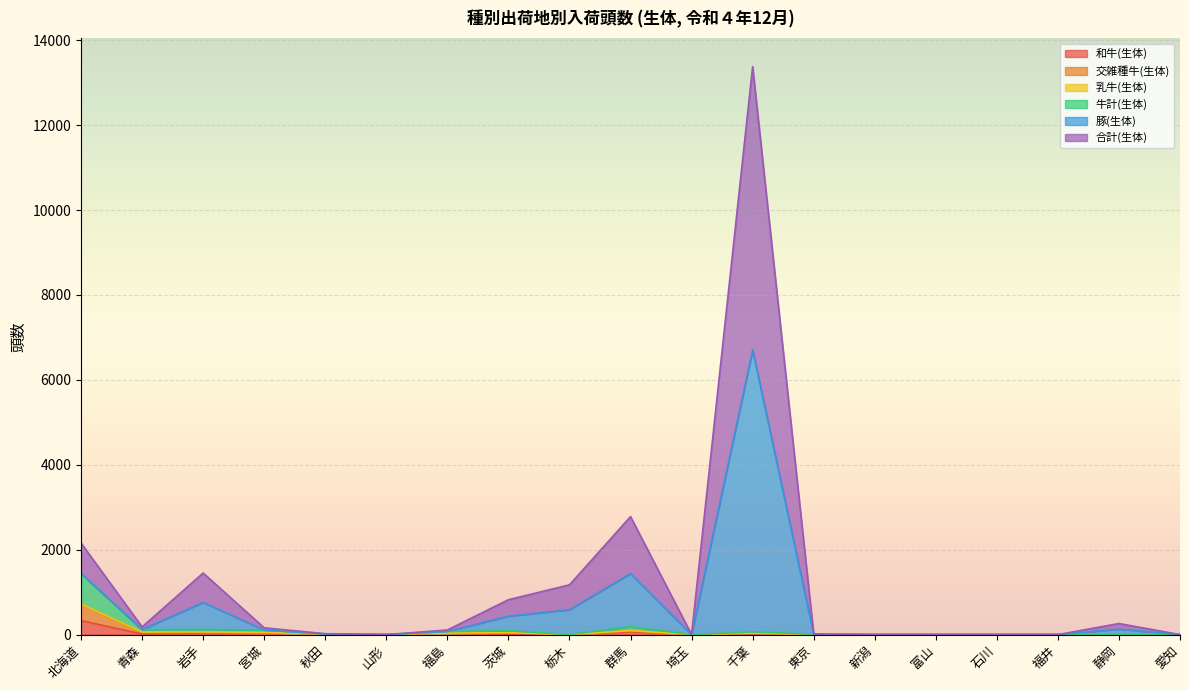

True or false: 豚(生体) has more than 2 interior local peaks.

True